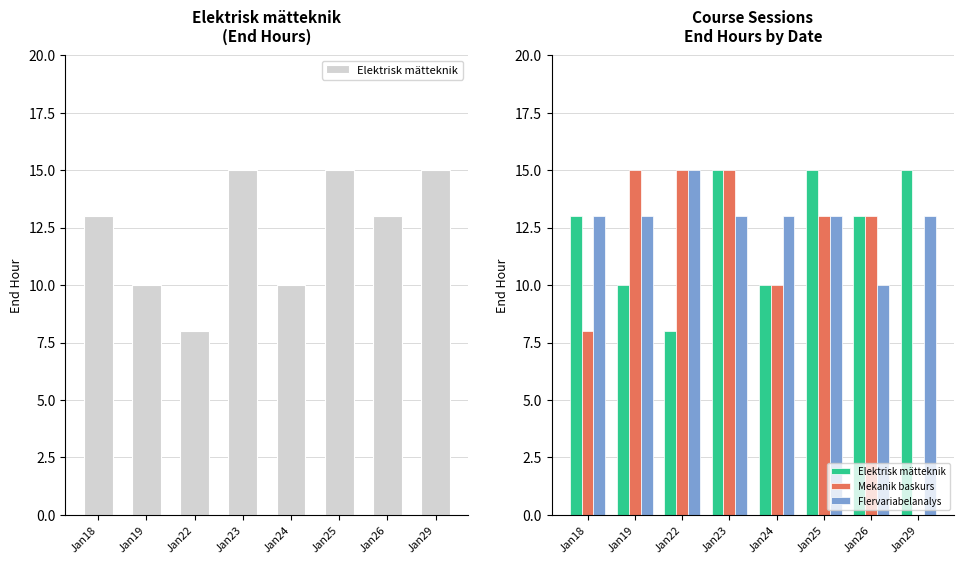

What is the total value across all series at Jan26?

36